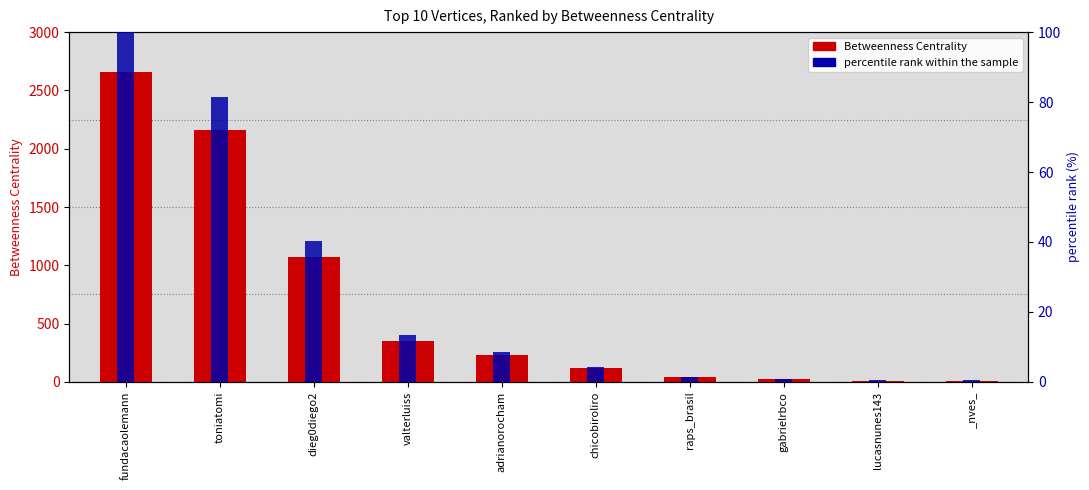

How many values in the percentile rank within the sample series are below 8?

5